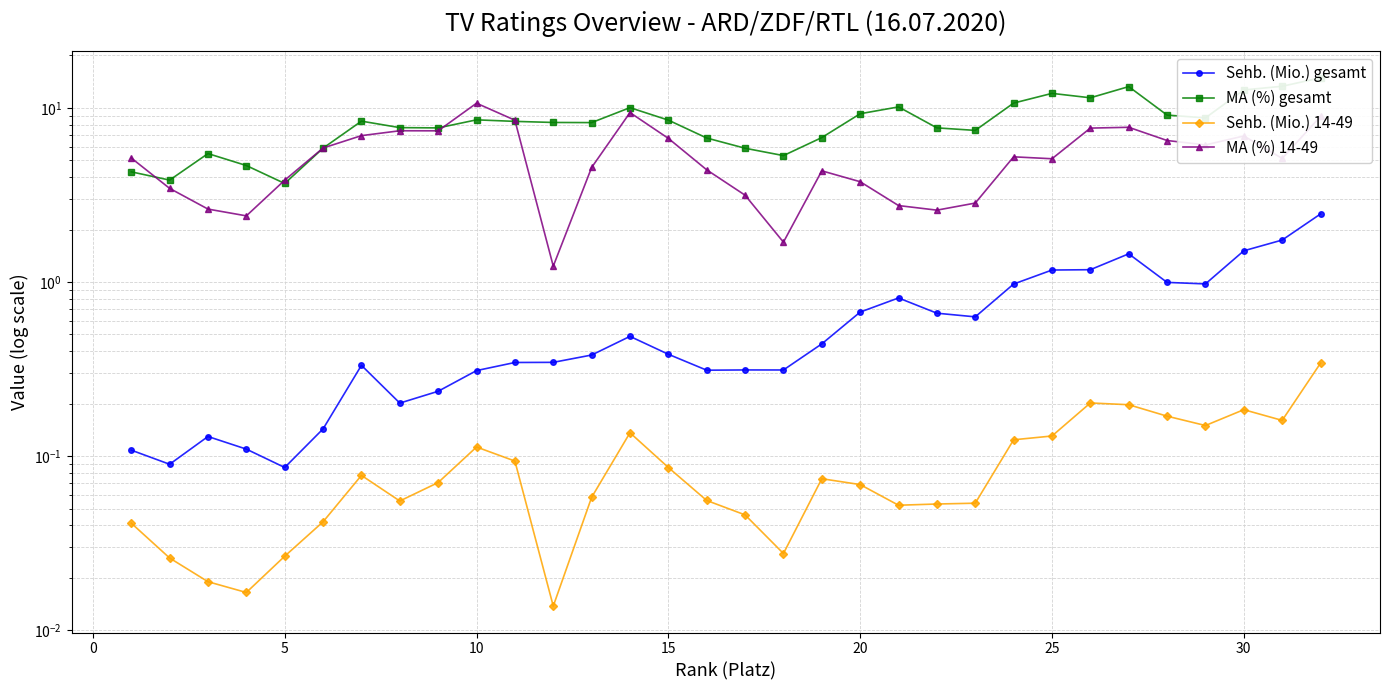

In MA (%) 14-49, how many points are higher than both neighbors (excluding endpoints)?

7